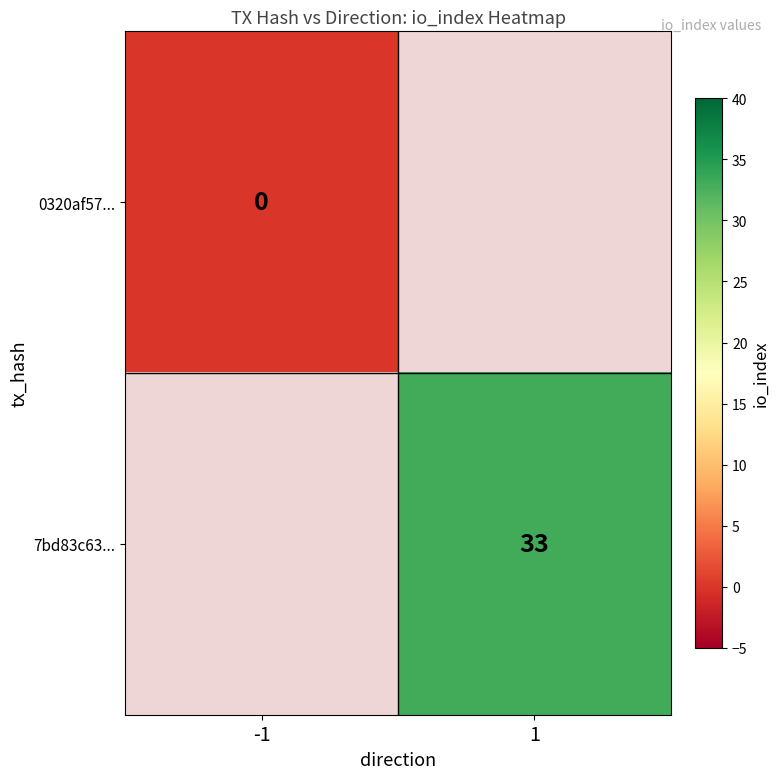

Count the number of categories in the chart.

2